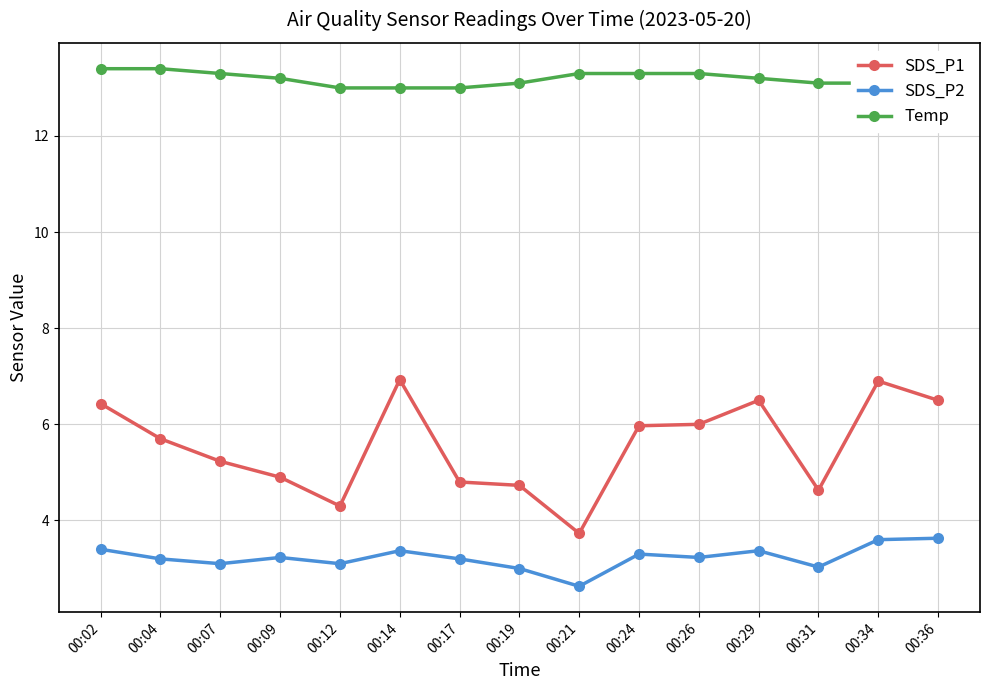

What is the difference between the second highest and minimum values in the Temp series?

0.4